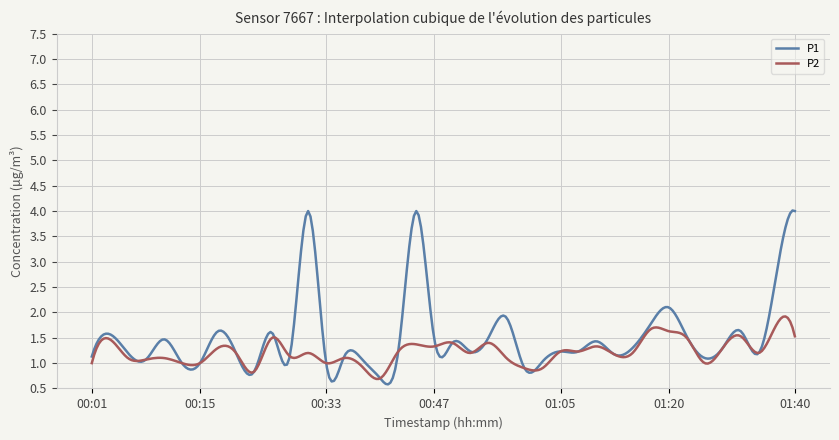

Which series has the largest total across all categories?

P1